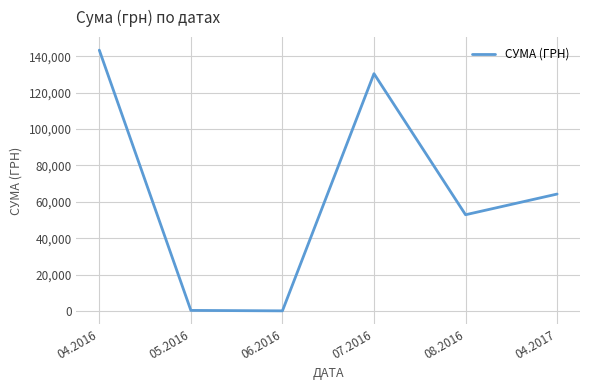

What is the sum of all values?

391499.4